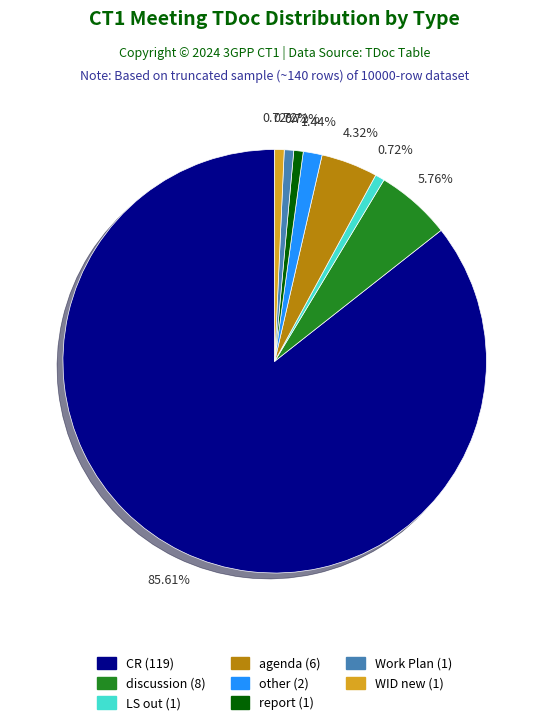

How many segments does this pie chart have?

8